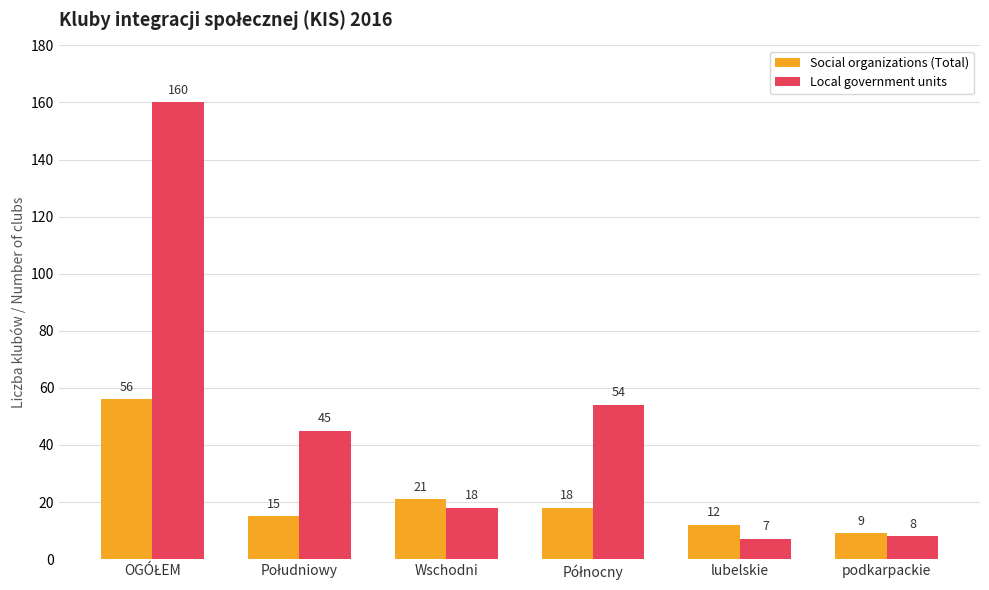

What are all the series names shown in the legend?

Social organizations (Total), Local government units